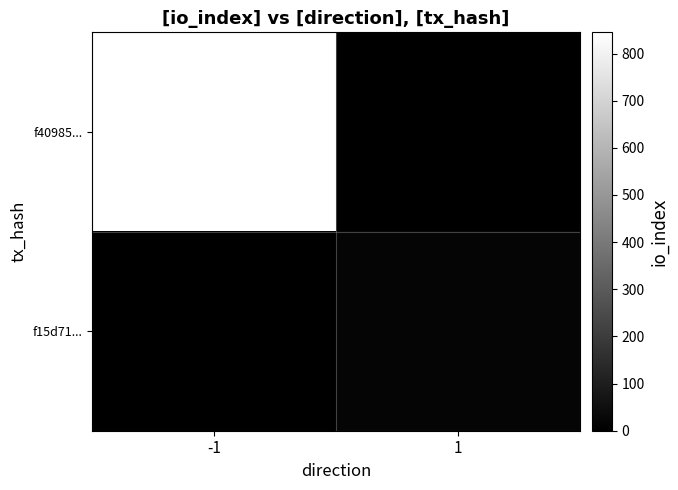

What is the maximum value shown in the chart?

845